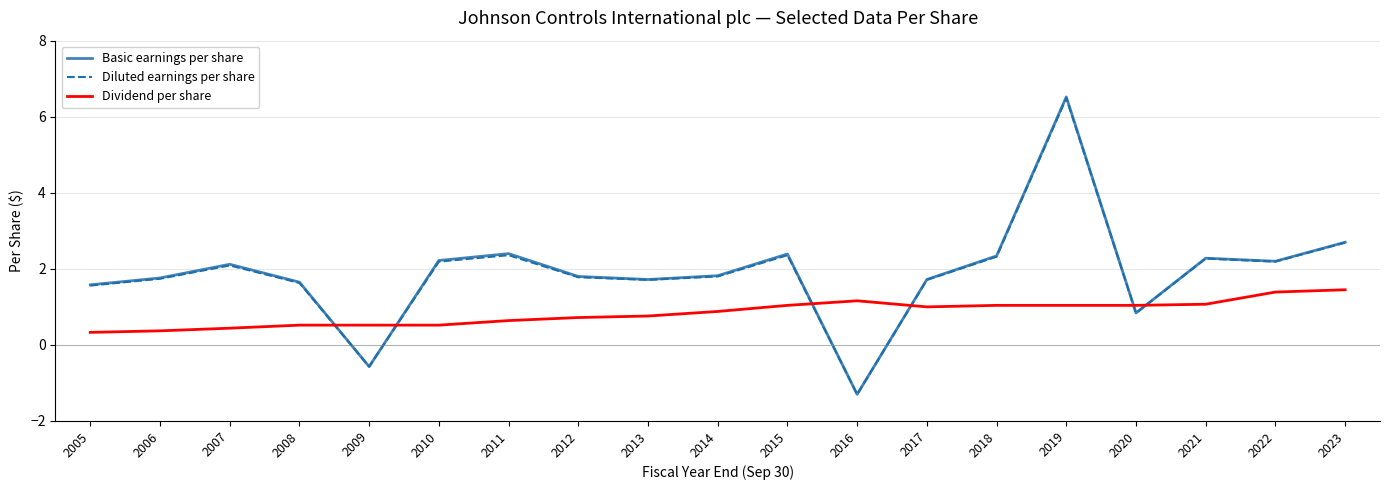

At which category is the sum across all series the highest?

2019